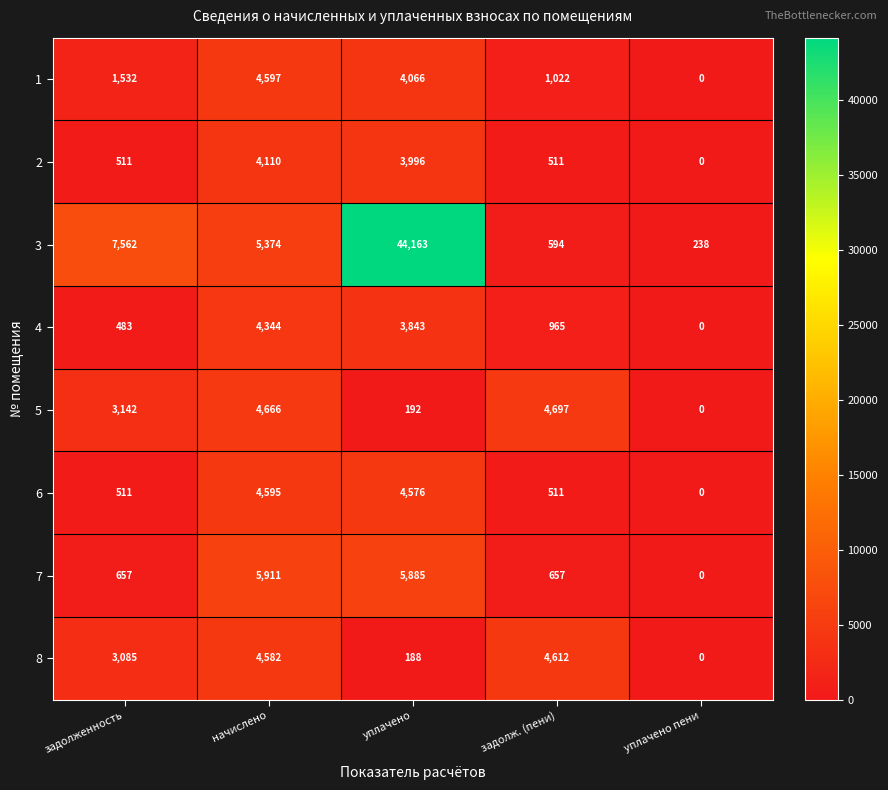

What is the greatest value displayed?

44163